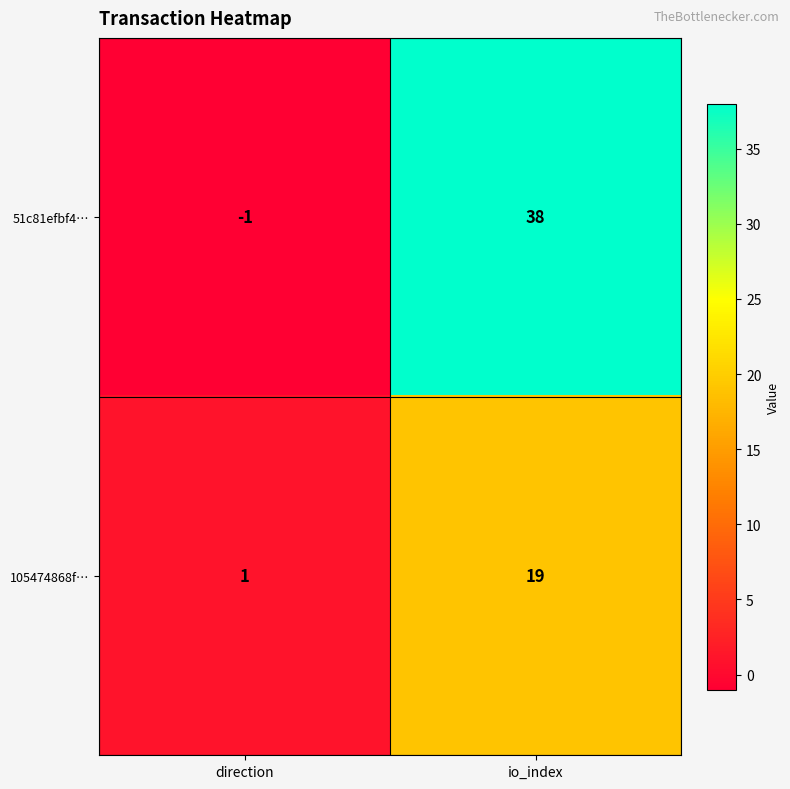

Which label corresponds to the largest value in the chart?

io_index